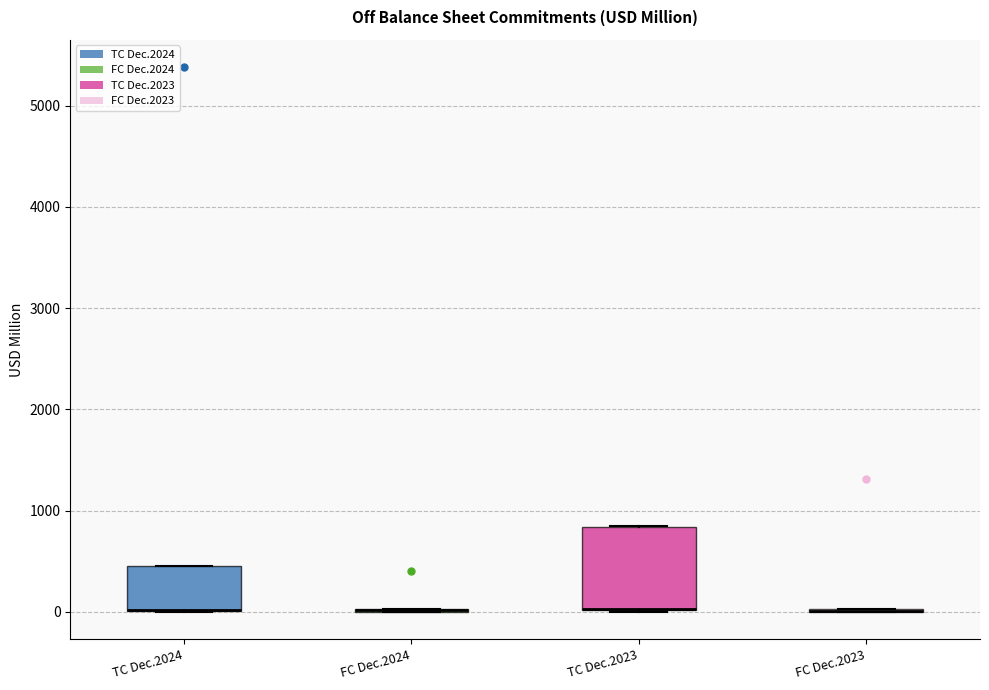

Comparing the boxes themselves (not the whiskers), which one is the tallest?

TC Dec.2023